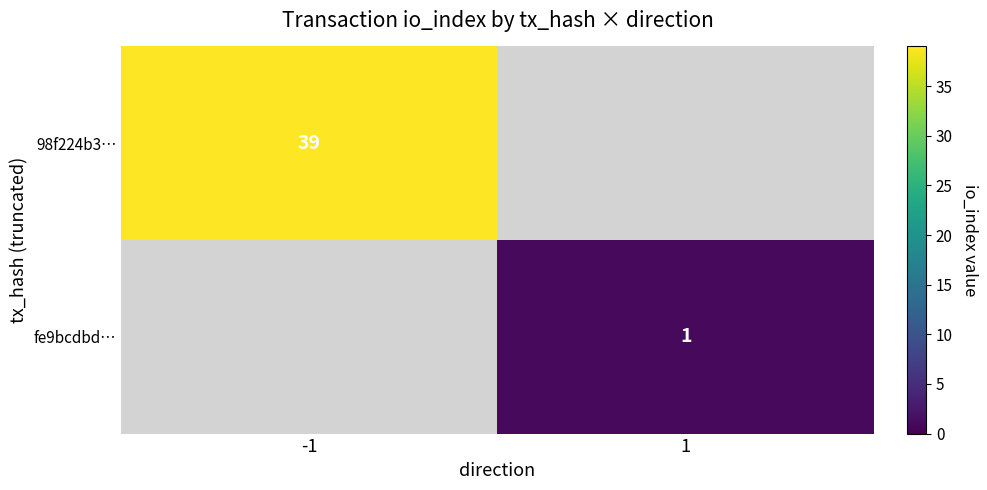

The value of fe9bcdbd… at 1 is 1. True or false?

True